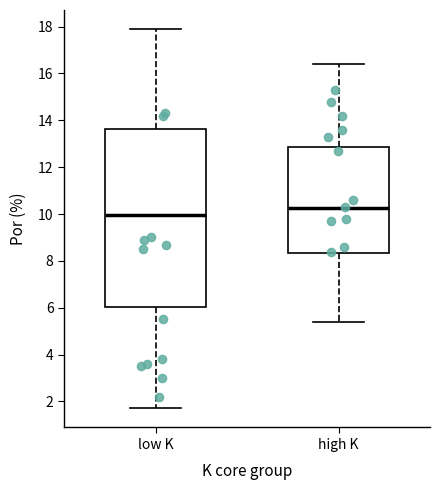

Reading left to right, read every box against the y-axis: the position of its median line, the range the box covers, and the ends of its whiskers. The values are not printed on the chart, so give them approximately, as read against the axis.

low K: median 10.0, box 6.0 to 13.6, whiskers 1.8 to 18.0
high K: median 10.2, box 8.4 to 12.8, whiskers 5.4 to 16.4